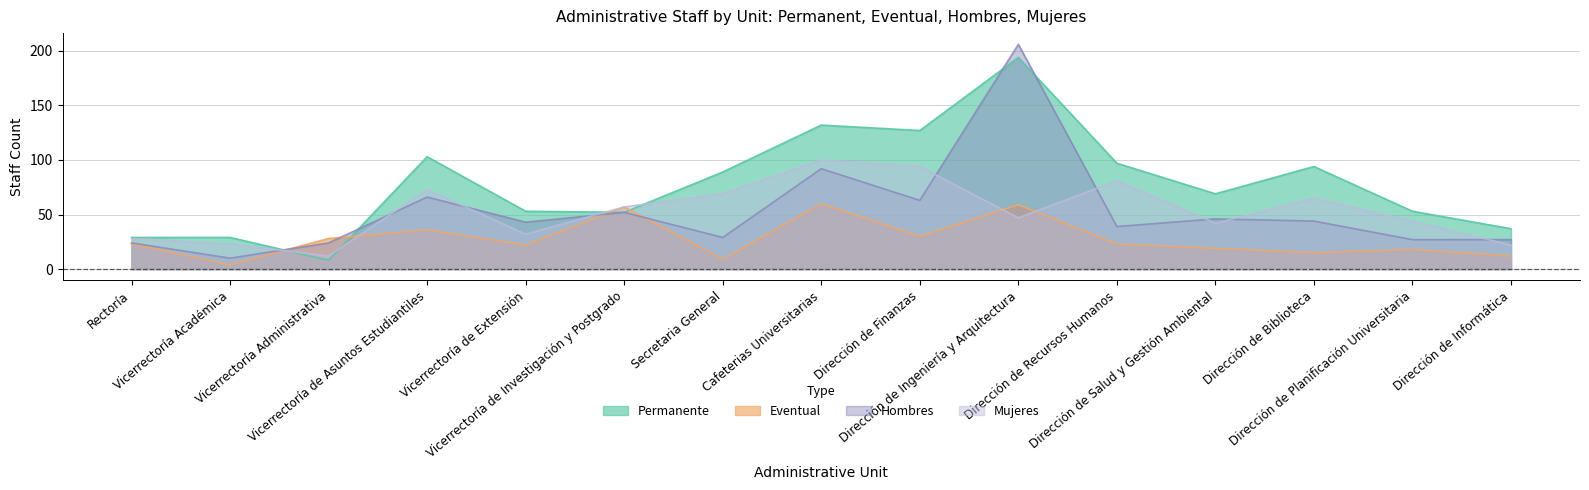

What are all the series names shown in the legend?

Permanente, Eventual, Hombres, Mujeres